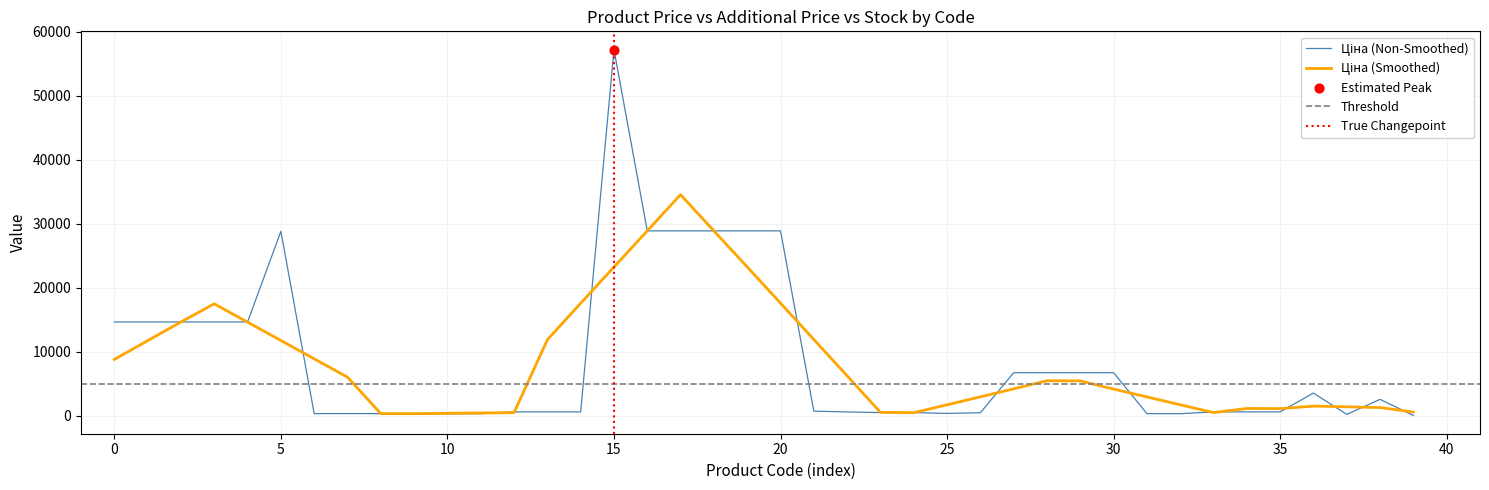

Which series has the widest spread of Y values?

Ціна